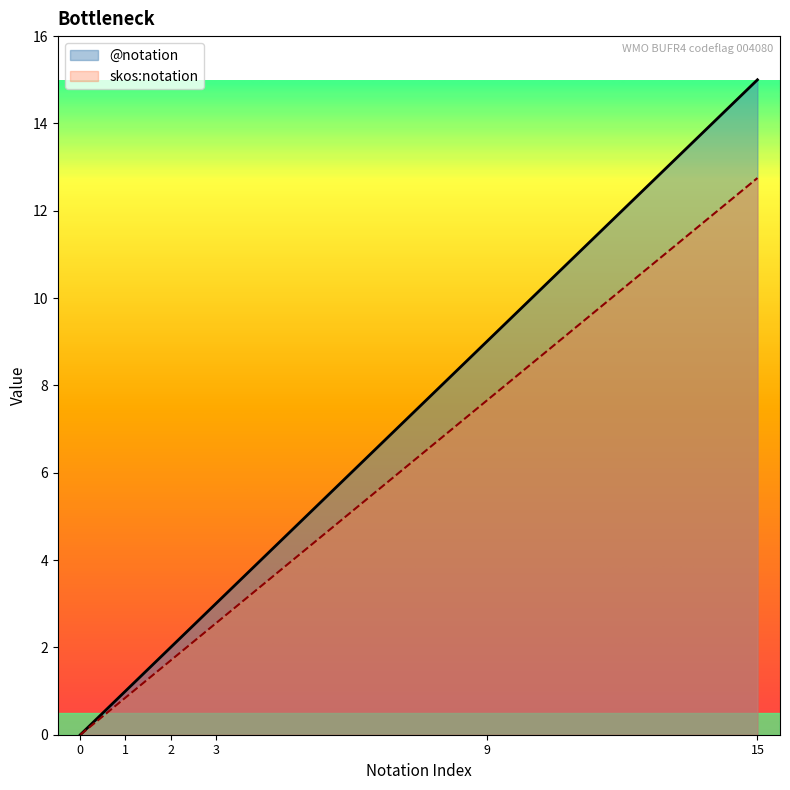

What is the difference between the second highest and second lowest values in the @notation series?

8.0